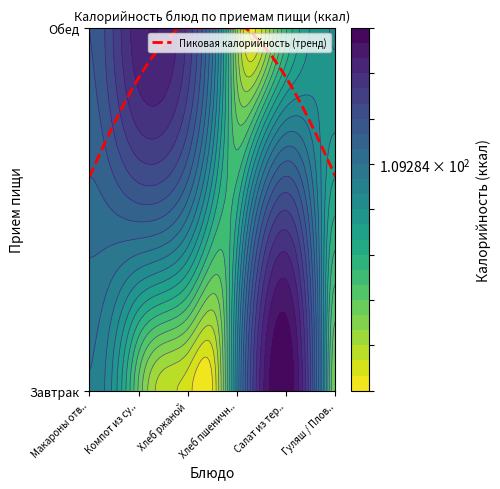

What value does the Завтрак series have at Салат из тертой моркови / Огурцы маринованные?

280.0